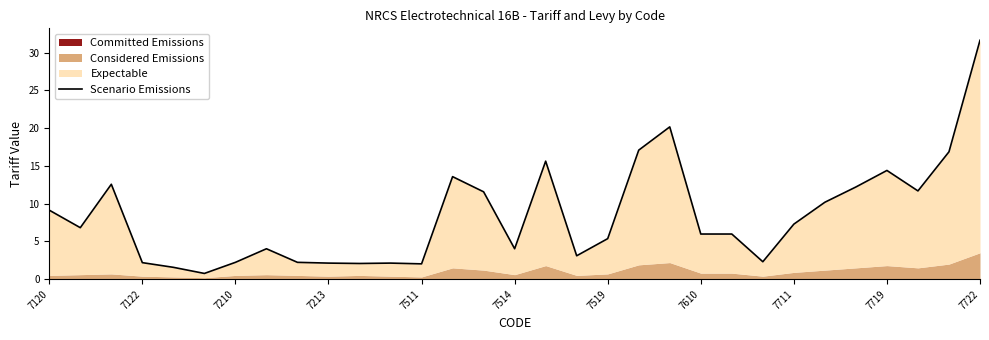

True or false: the data shows 5.4 at 7519.

True